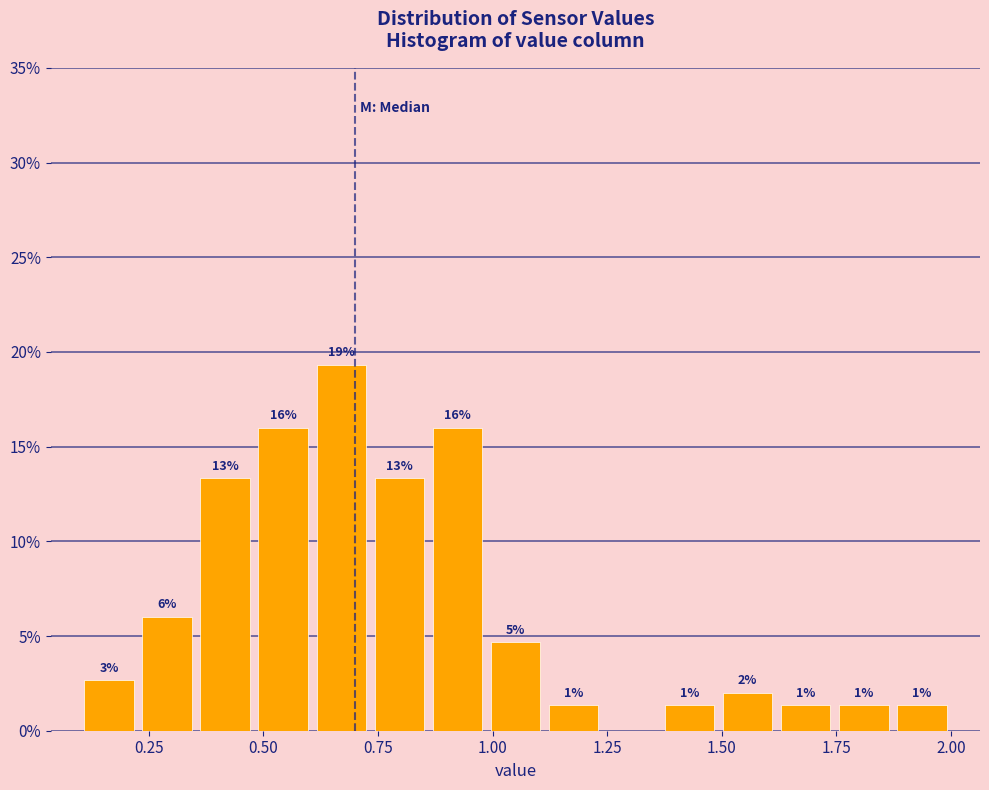

Read against the x-axis, roughly where is the centre of the tallest bar?

0.65